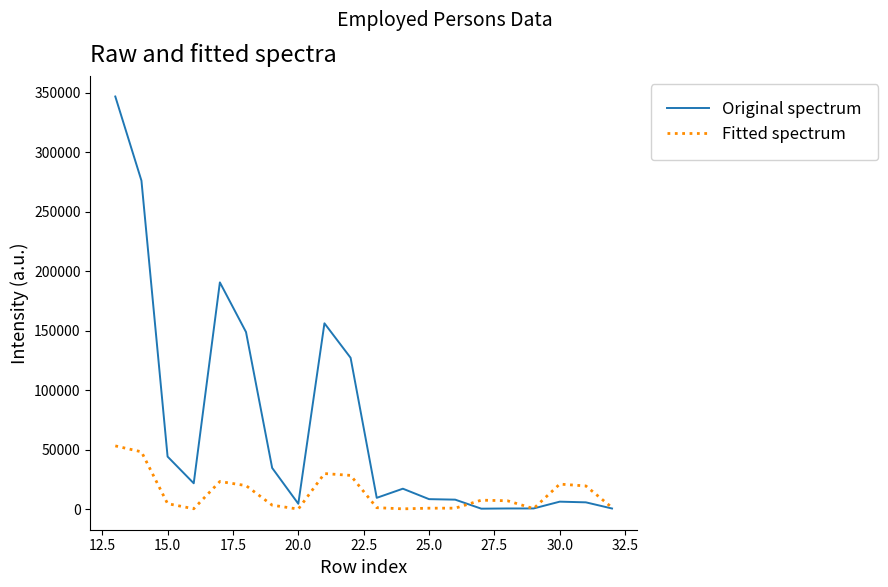

Which series has the largest total across all categories?

Original spectrum